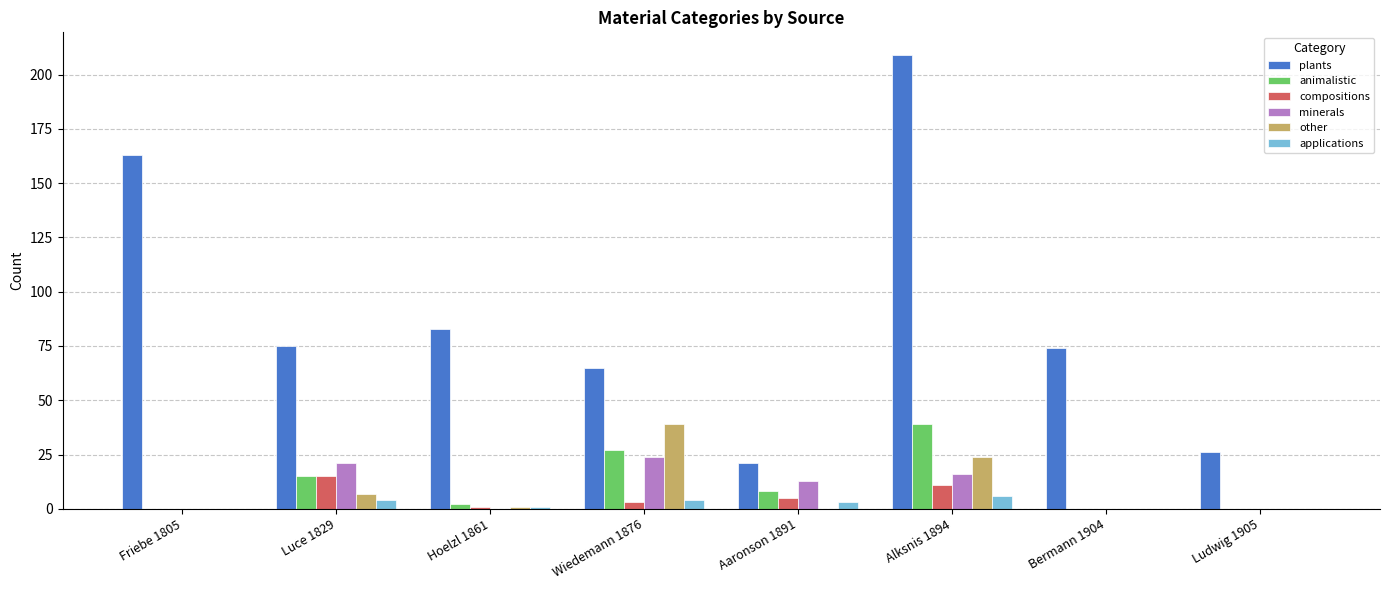

What is the highest value of the other series?

39